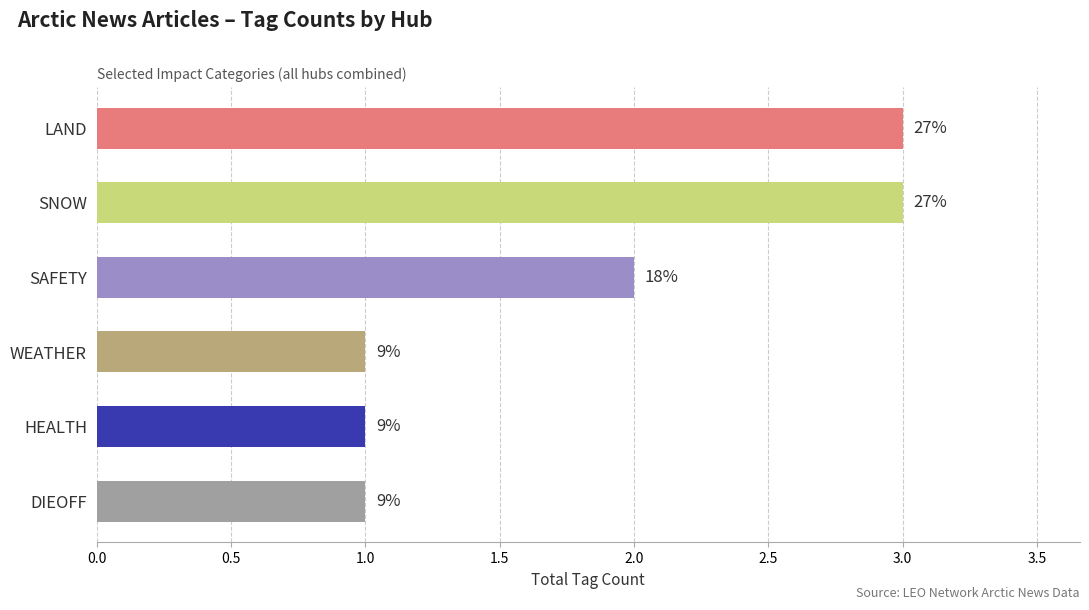

How many bars are there in total?

6